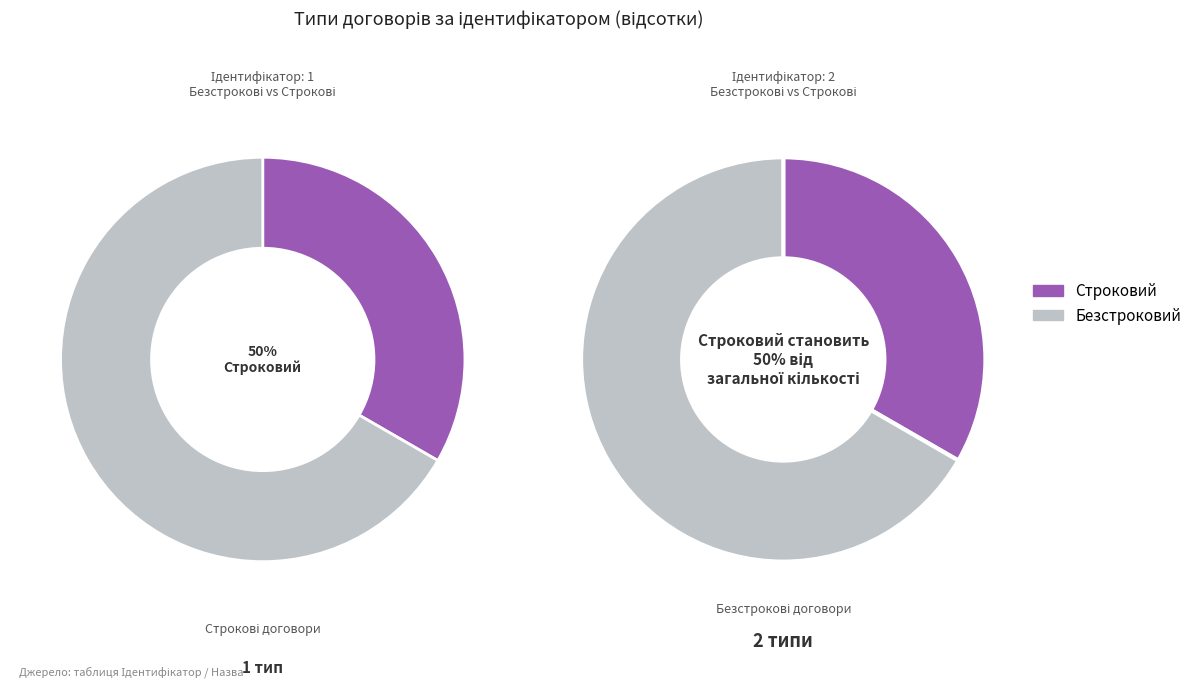

True or false: Строковий accounts for 20% of the total.

False